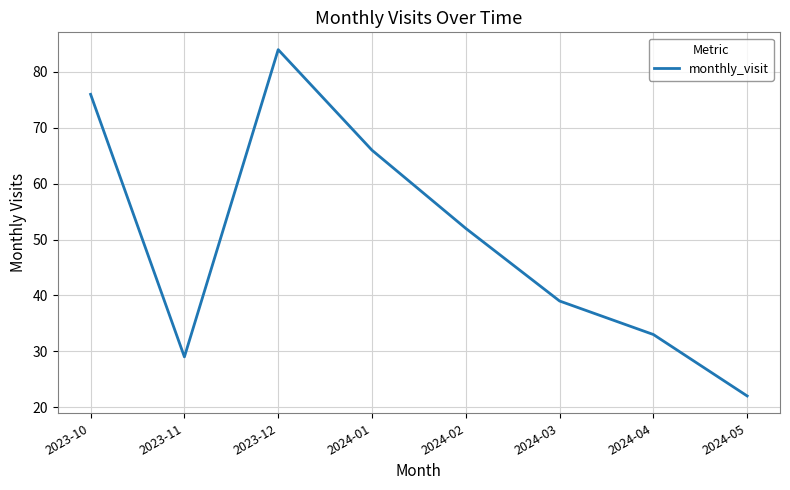

At which label is the value closest to 53?

2024-02